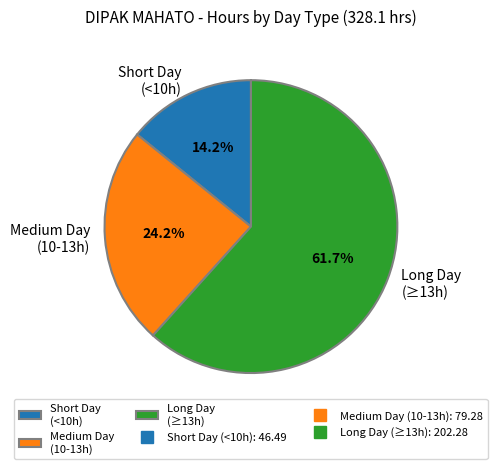

Is there a majority slice in this chart?

Yes